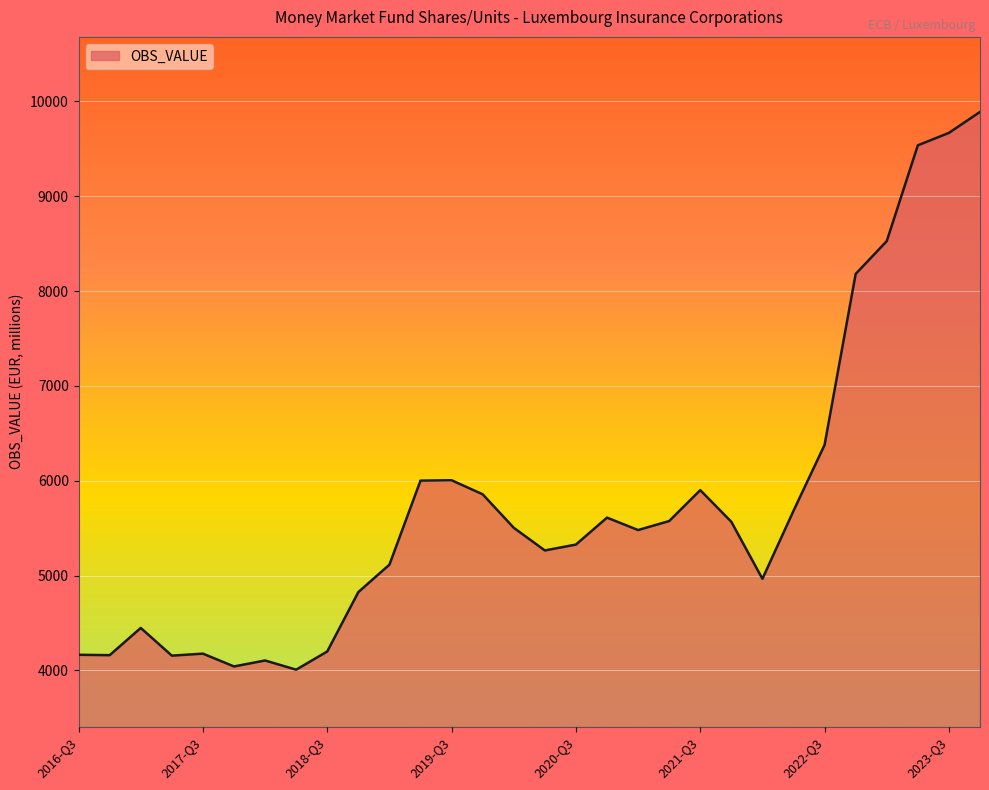

What is the minimum value shown in the chart?

4008